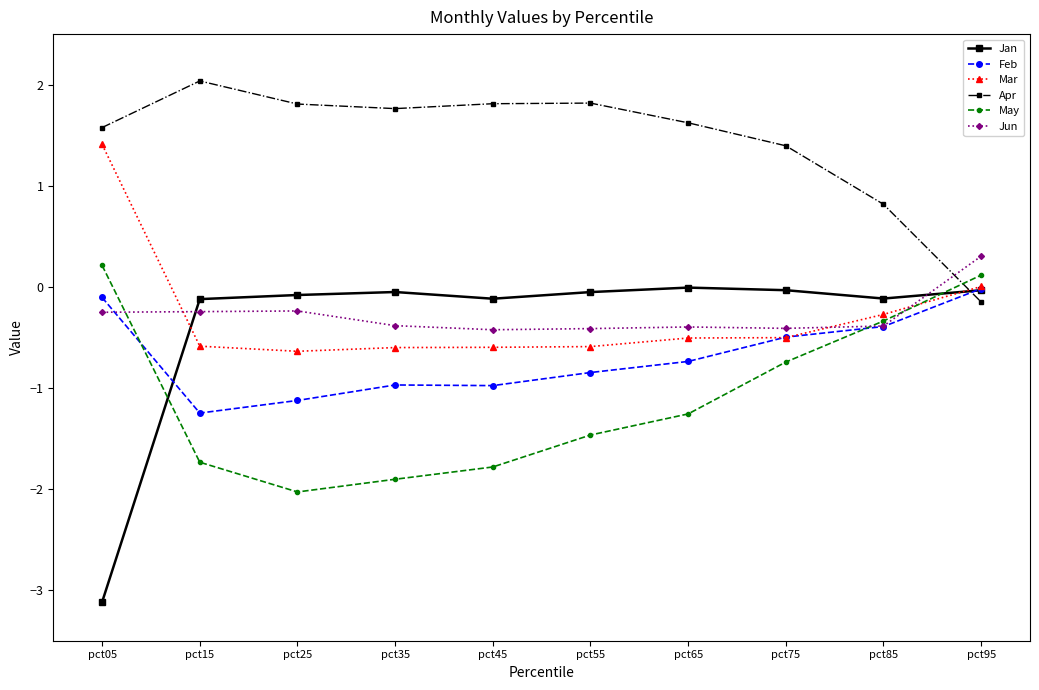

What is the highest value of the Mar series?

1.4